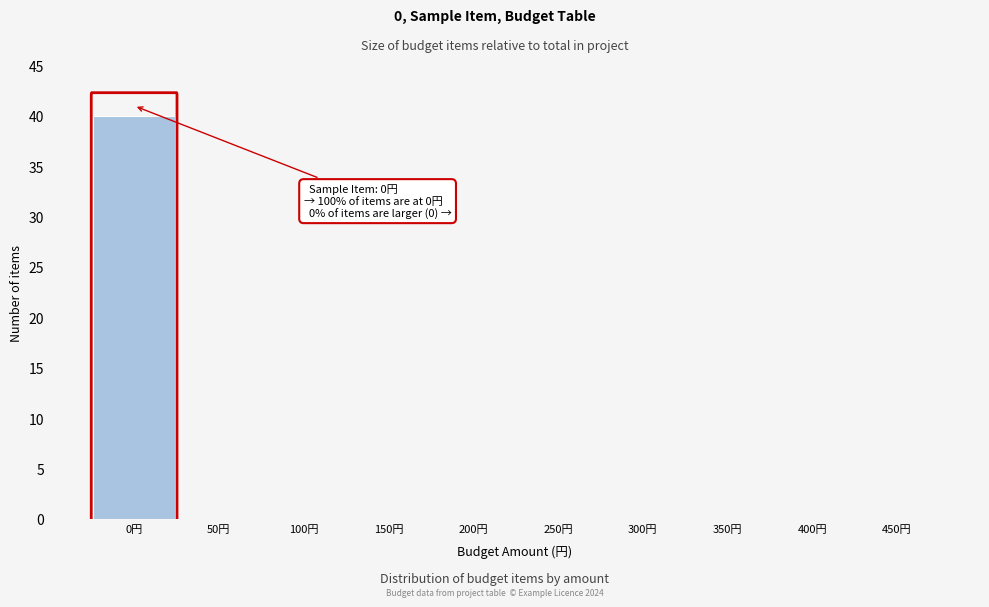

Which range on the x-axis has the tallest bar?

-25 to 25